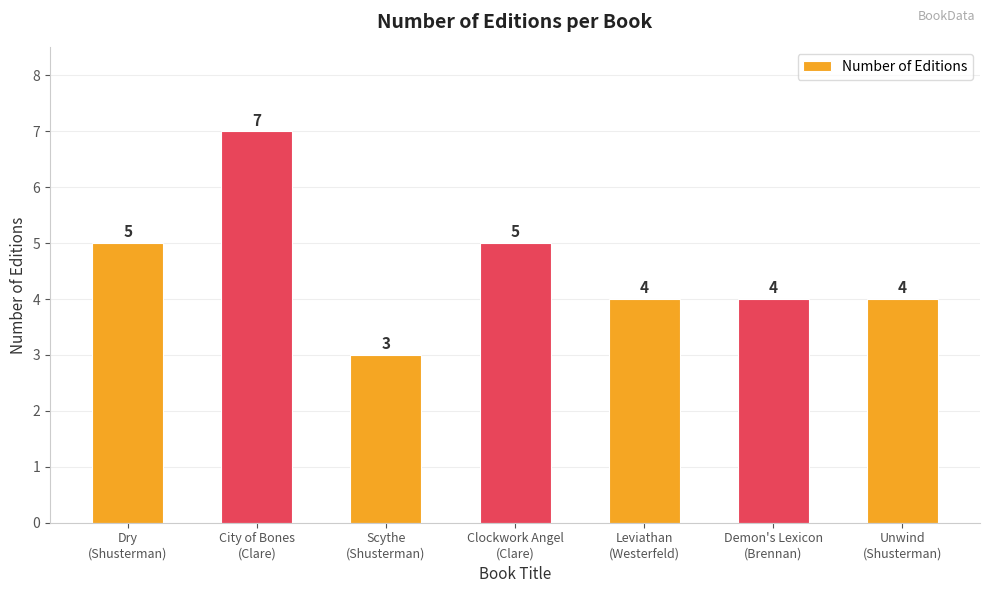

Reading left to right, extract all data points from this chart.

5	7	3	5	4	4	4